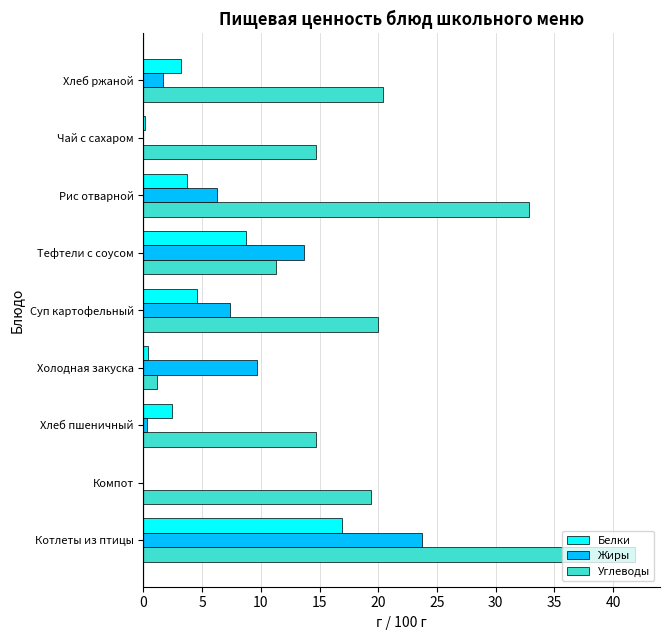

What is the greatest value displayed?

41.9